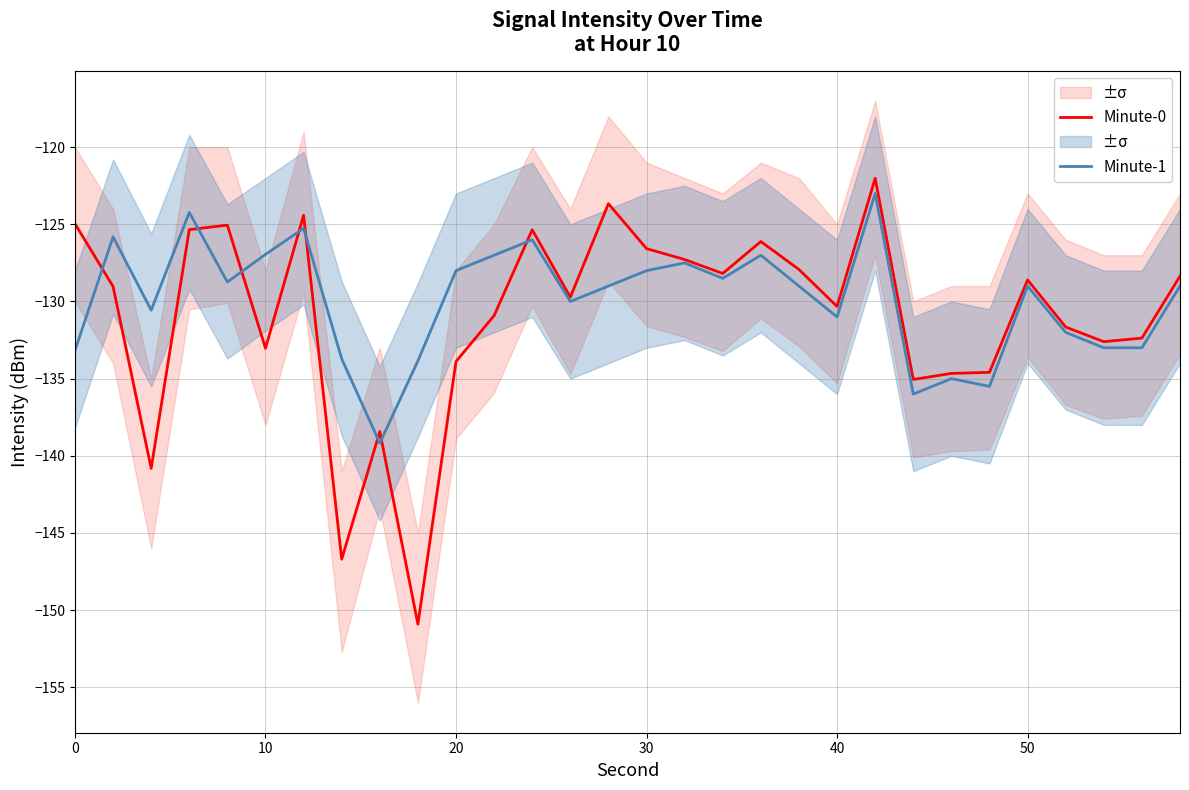

Which series has the largest total across all categories?

Minute-1